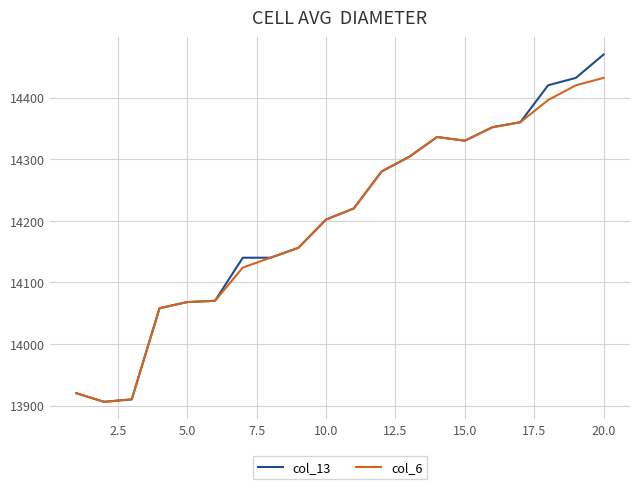

Does the chart have visible grid lines?

Yes